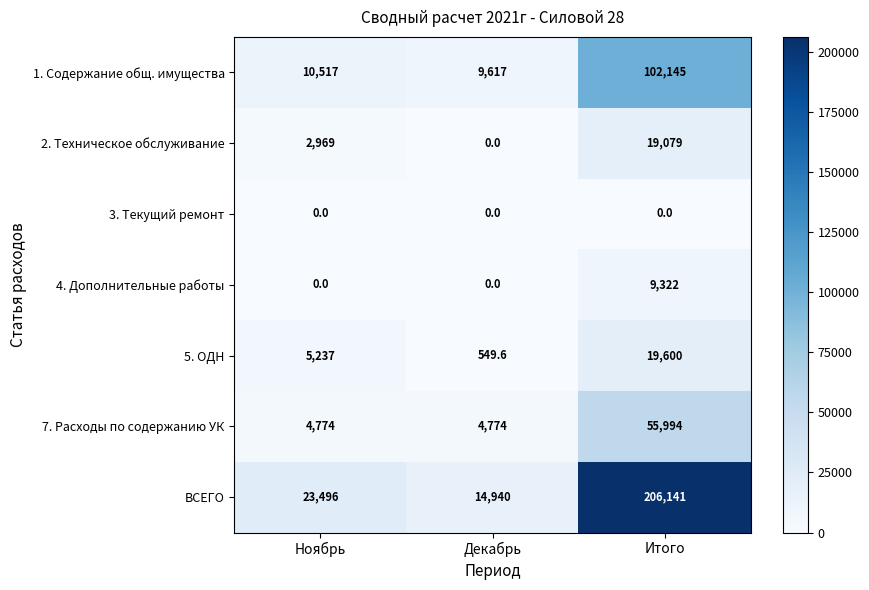

The value of 3. Текущий ремонт at Итого is 0.0. True or false?

True